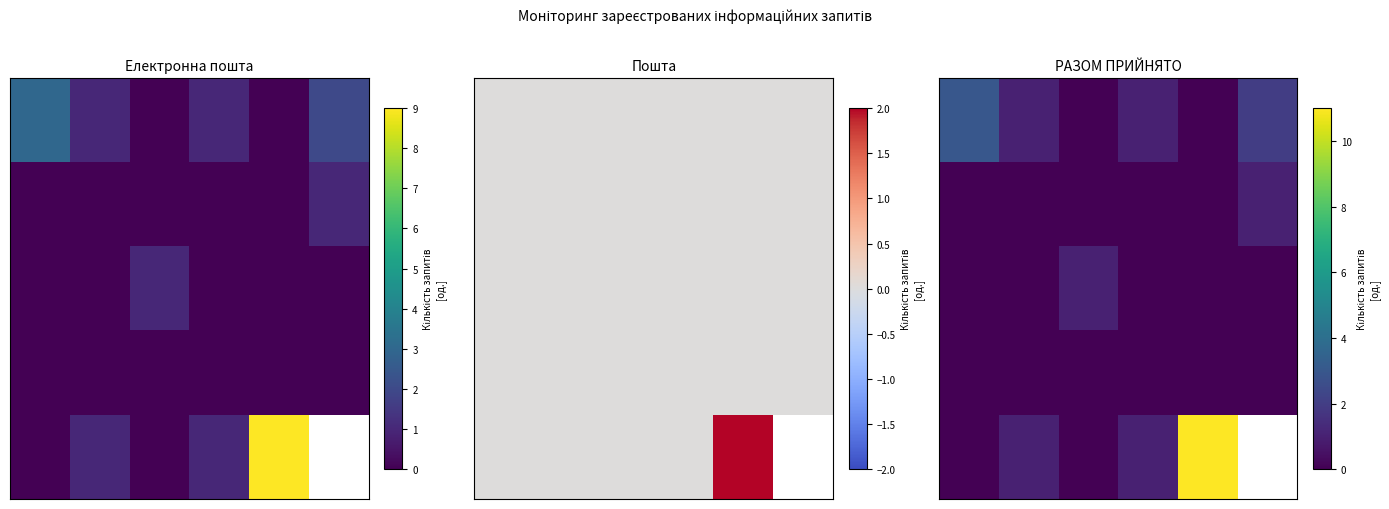

At which category is the sum across all series the highest?

4